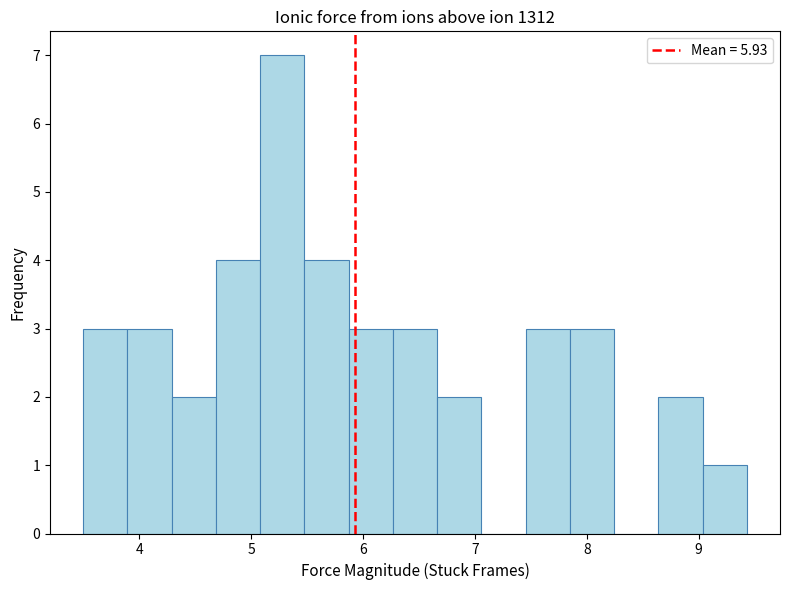

Read against the x-axis, roughly where is the centre of the tallest bar?

5.3